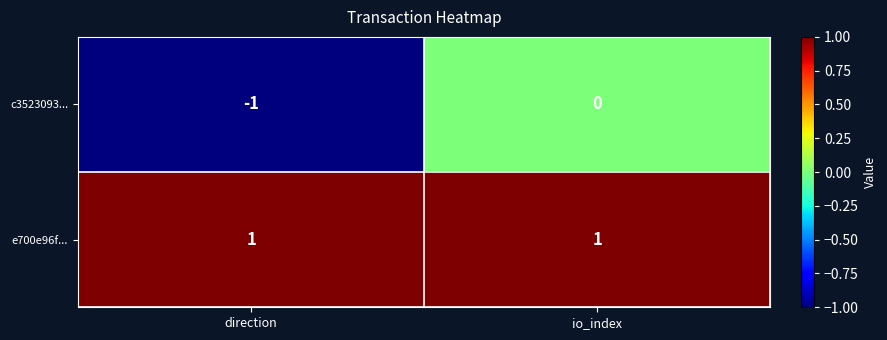

True or false: c3523093... has a value of -1 at direction.

True